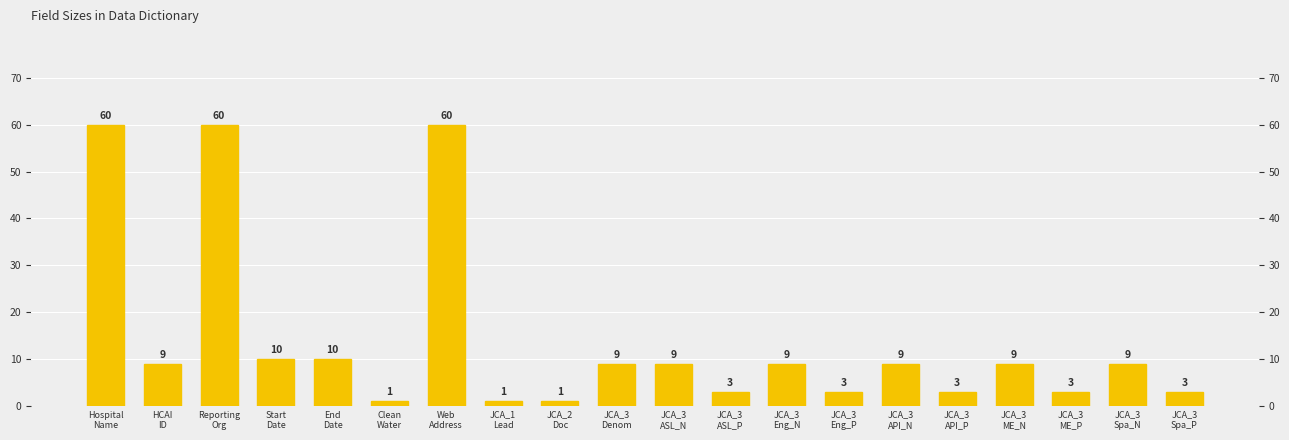

What position from the left is JCA_3
Eng_P?

14